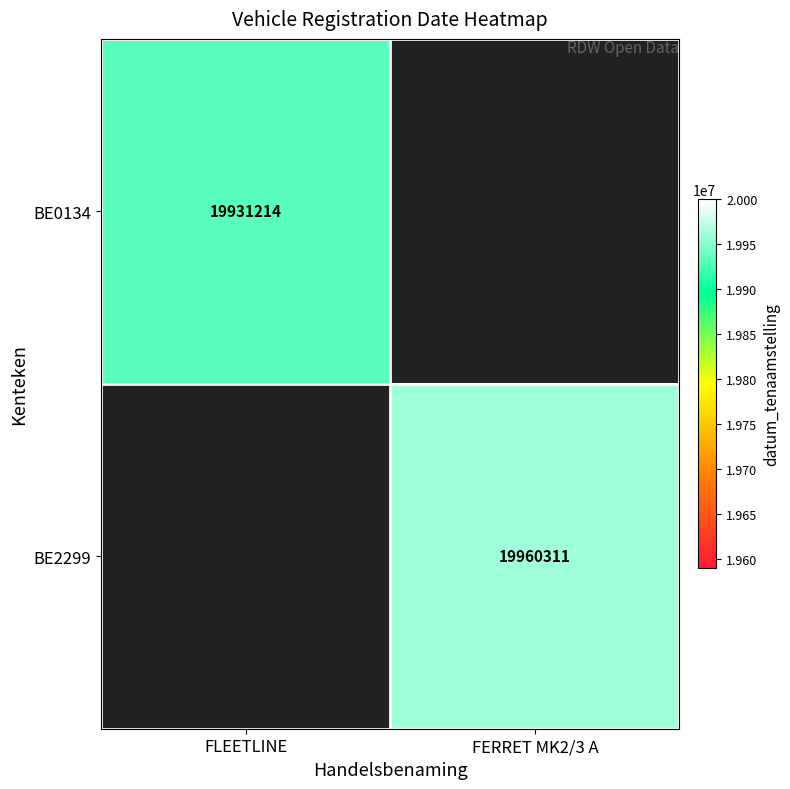

True or false: BE0134 has a value of 12815001 at FLEETLINE.

False